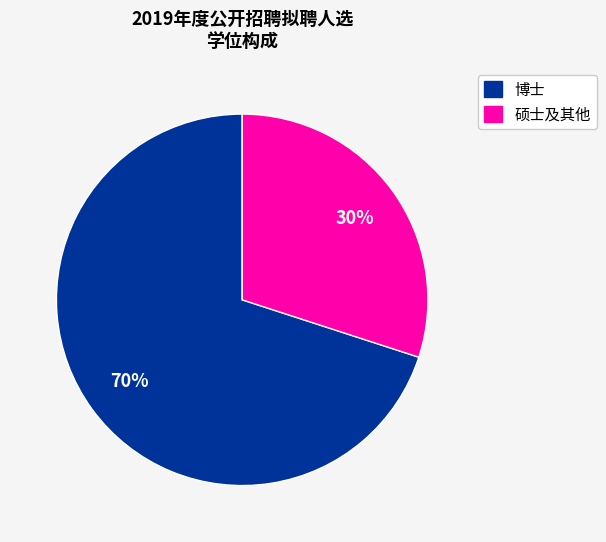

Does any single category account for the majority?

Yes